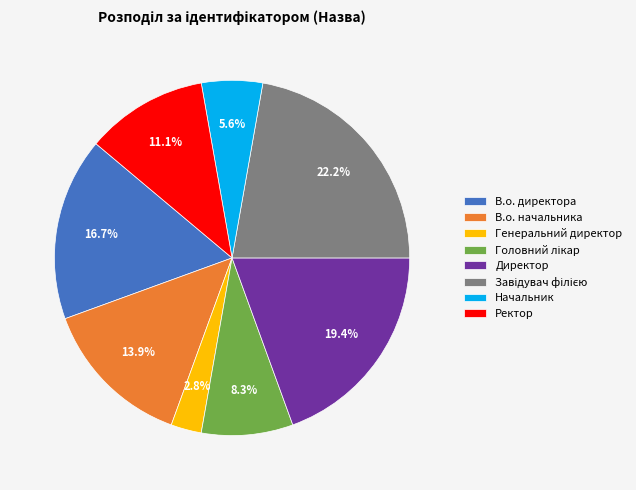

How many segments does this pie chart have?

8